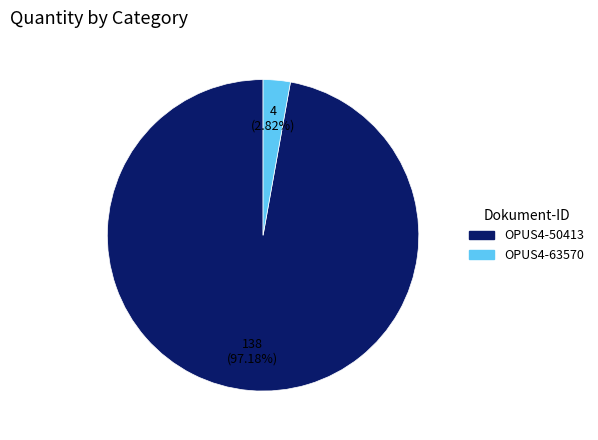

What is the total percentage of OPUS4-63570 and OPUS4-50413?

100.0%